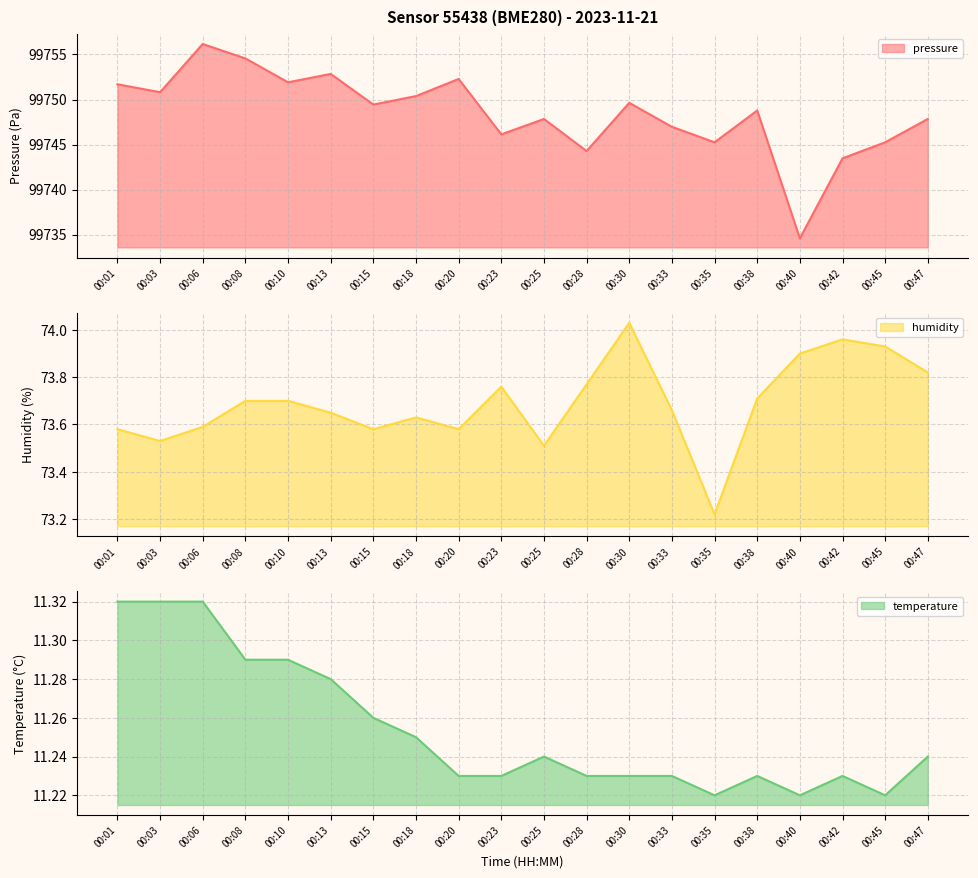

Between 00:35 and 00:45, which is larger?

00:35